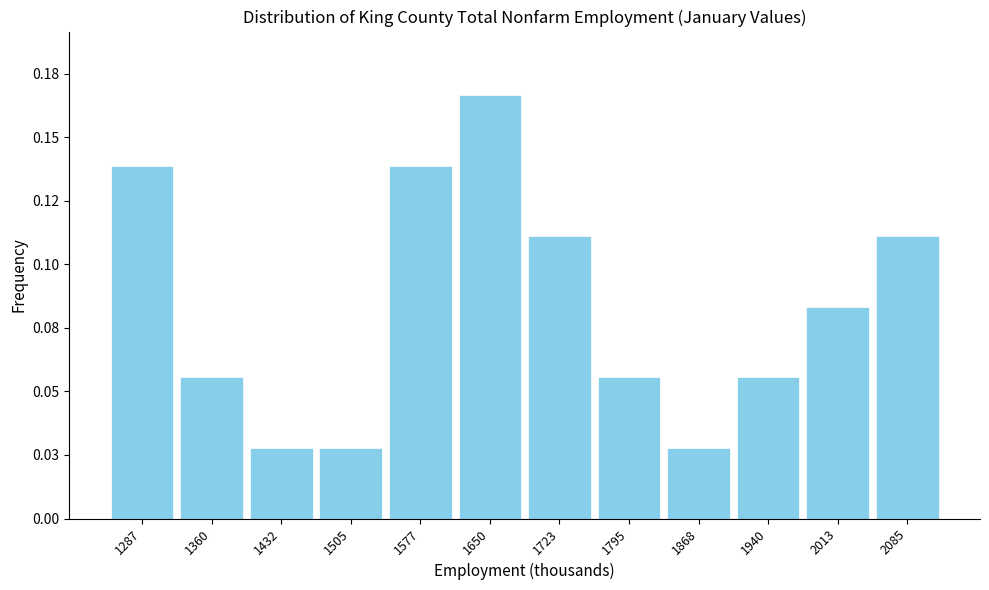

Are the bars horizontal?

No